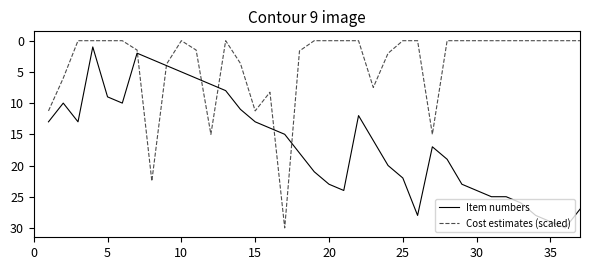

How many lines are shown in the chart?

2